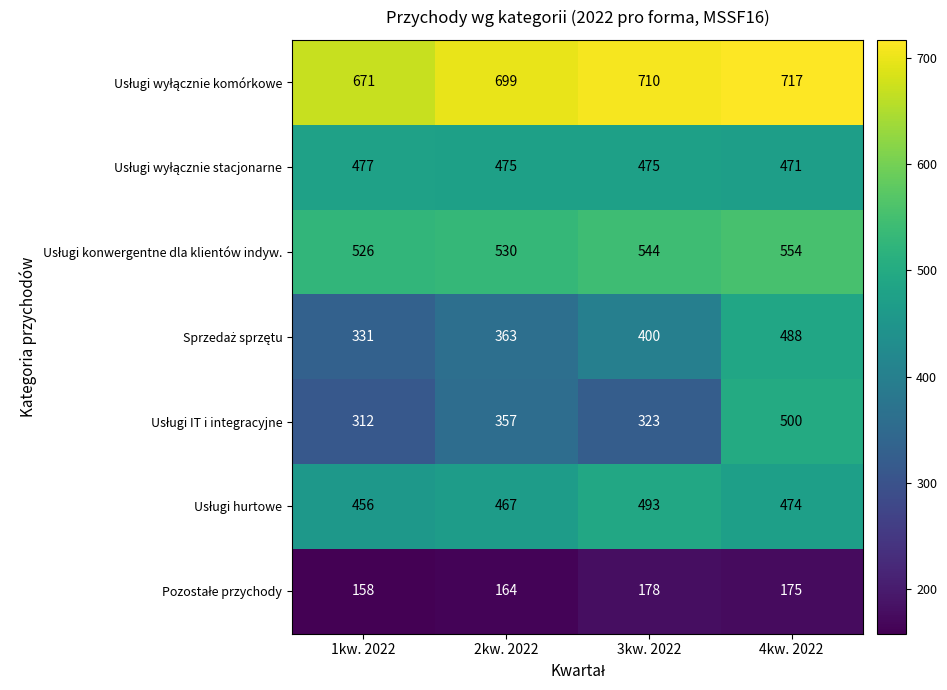

At how many categories does at least one series exceed 290?

4